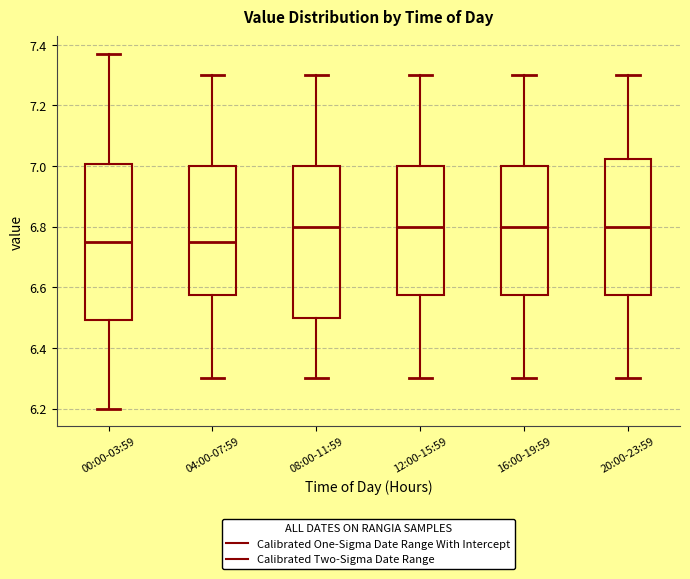

Where is the lower edge of the box for 16:00-19:59 on the y-axis? The values are not printed on the chart, so give them approximately, as read against the axis.

6.58